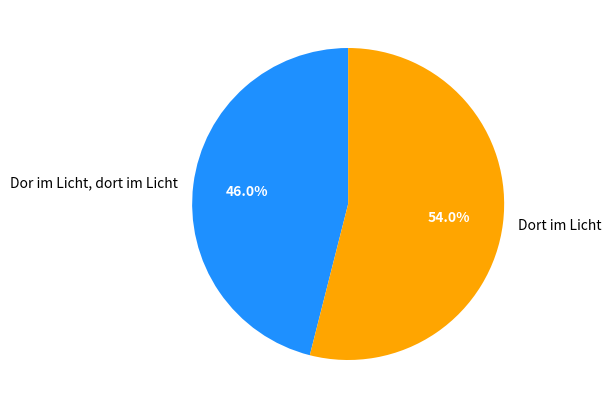

What is the total percentage of Dor im Licht, dort im Licht and Dort im Licht?

100.0%